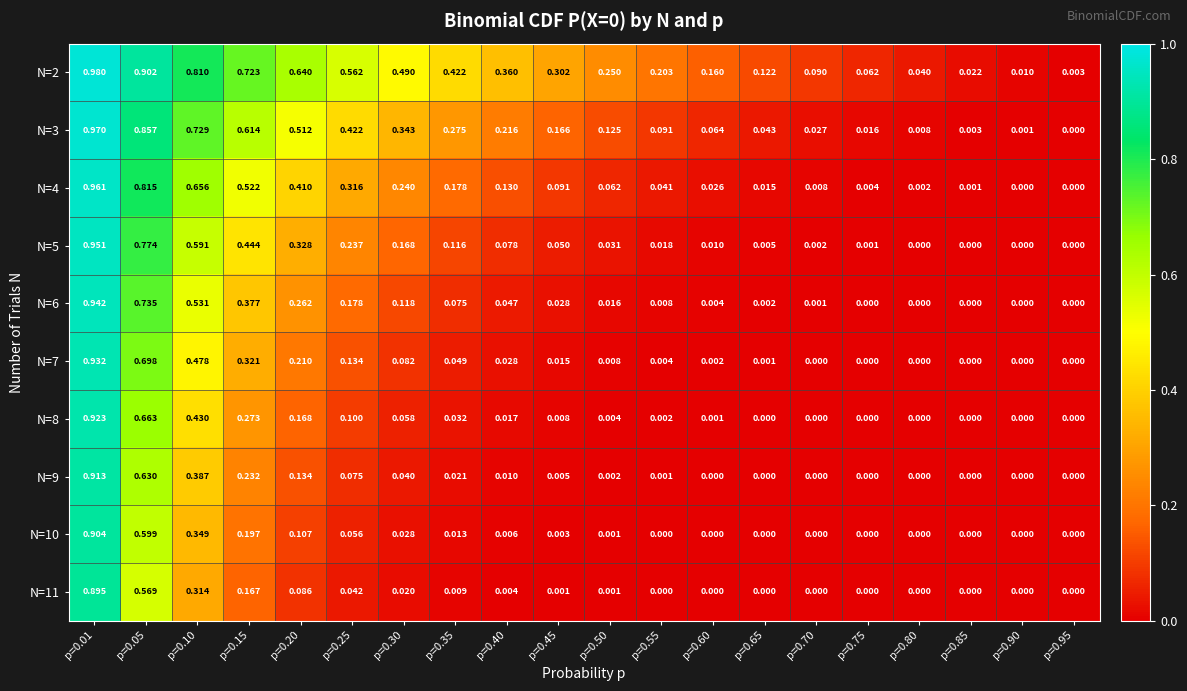

At how many categories does at least one series exceed 0?

20